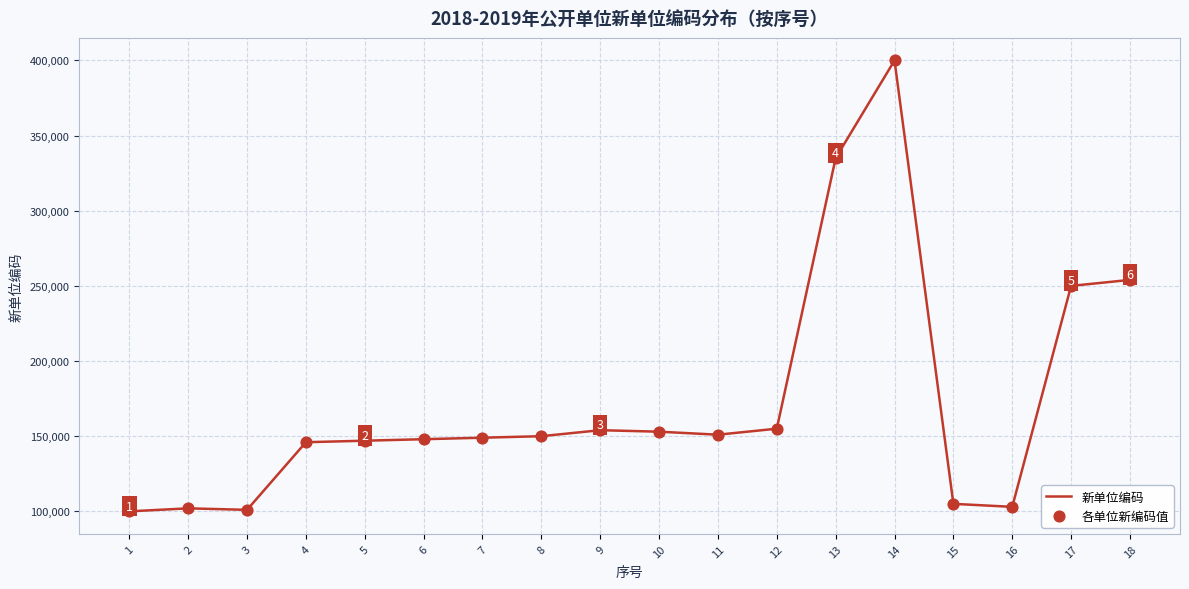

What is the ratio of the value at 6 to the value at 10?

1.0